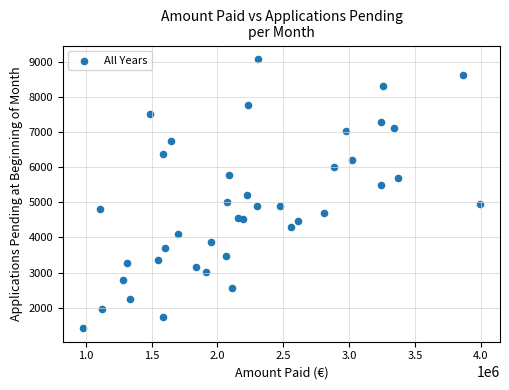

What is the range of Y values (max minus min)?

7664